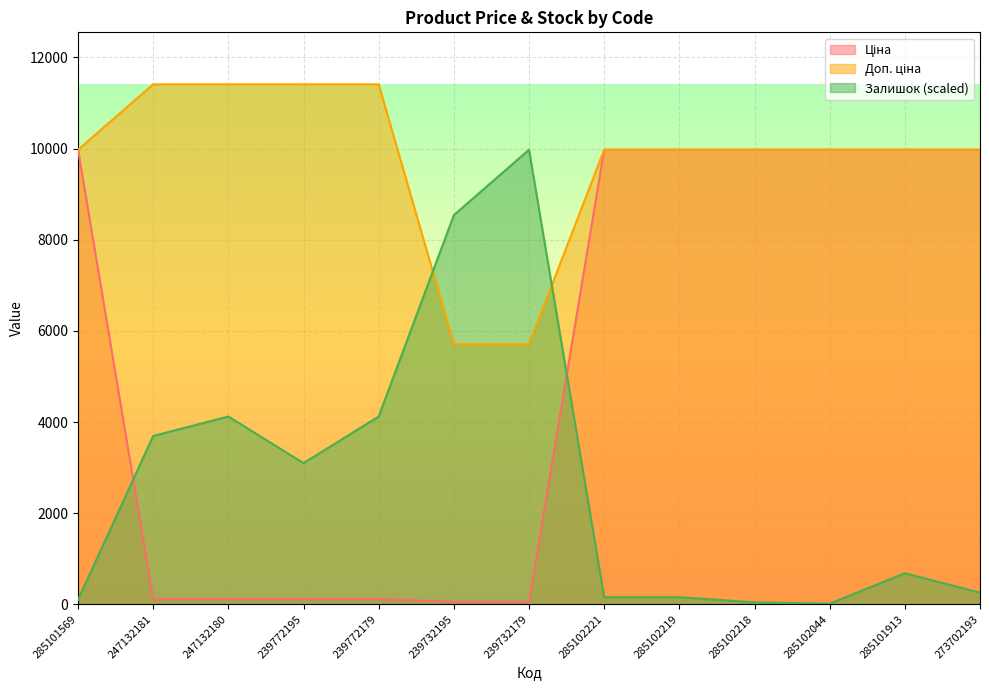

How many lines are shown in the chart?

3